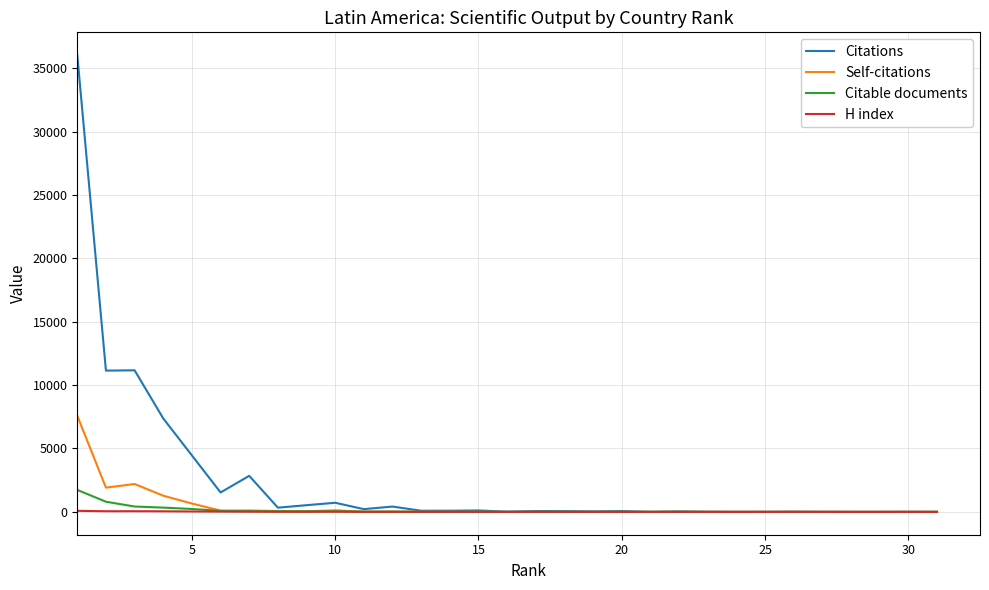

List the series in order of their peak value, highest first.

Citations, Self-citations, Citable documents, H index